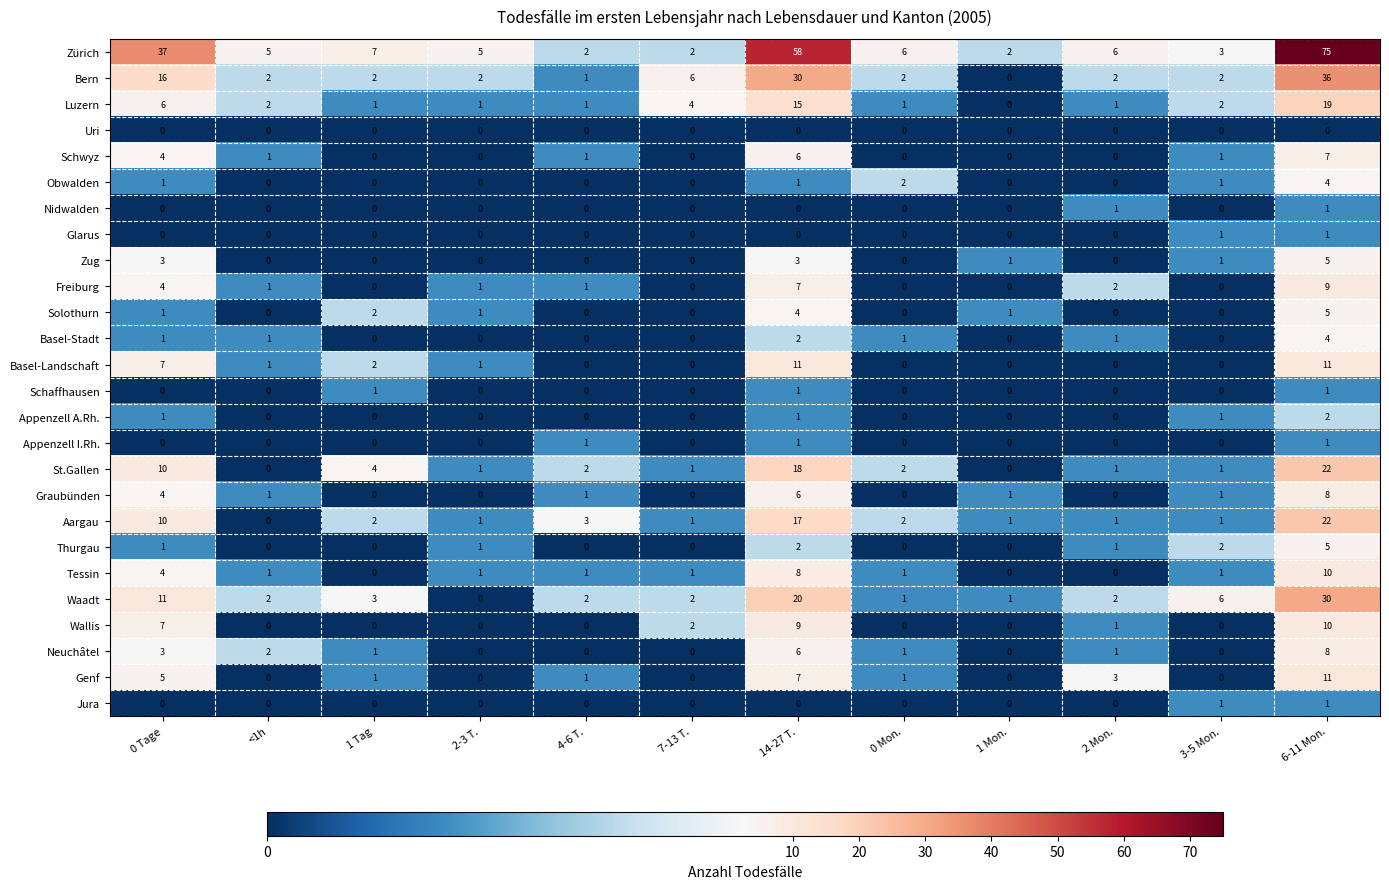

How many positive values does the Schaffhausen series have?

3